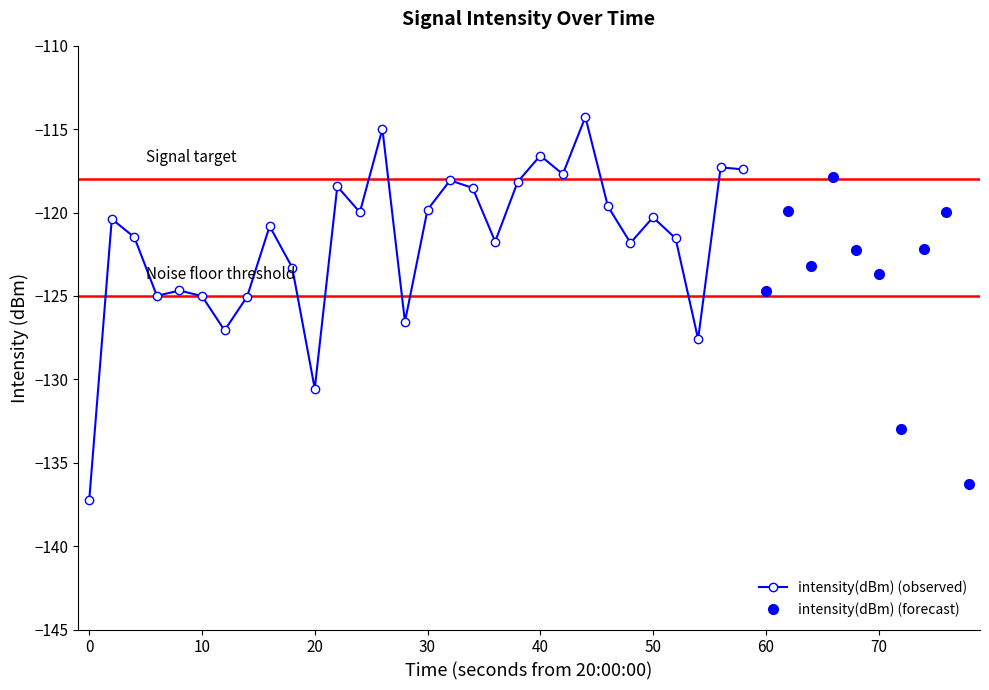

Is it true that the value at 25 is -120.3?

True